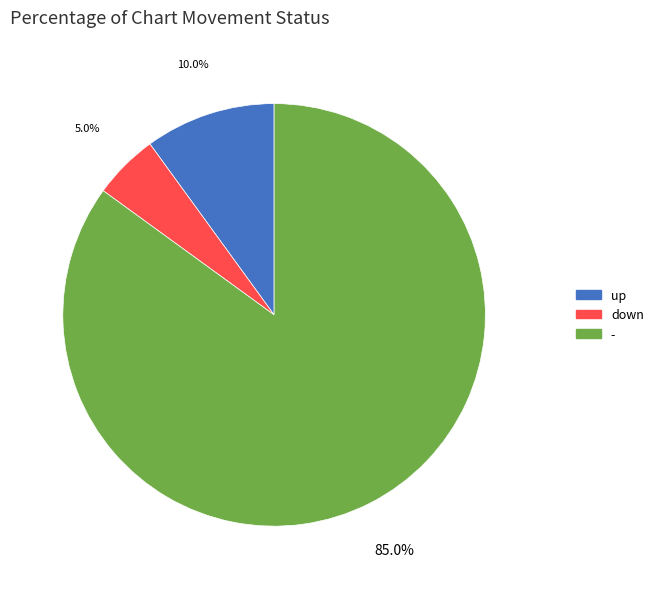

The down slice represents 9% of the pie. True or false?

False